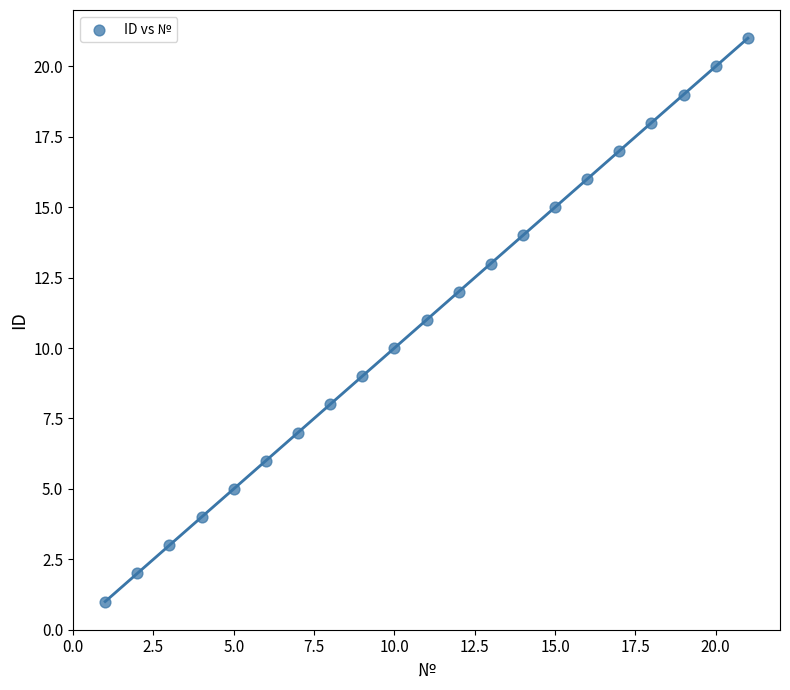

What is the range of X values (max minus min)?

20